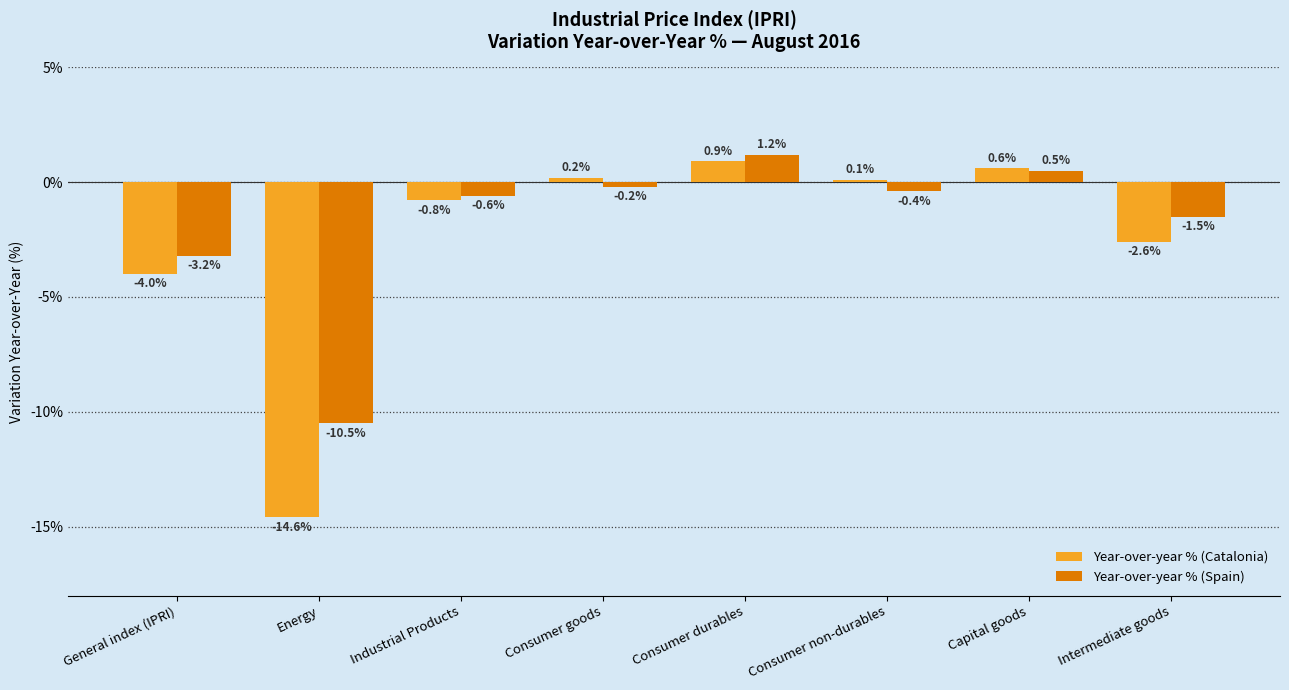

What is the label of the 3rd bar from the right?

Consumer non-durables